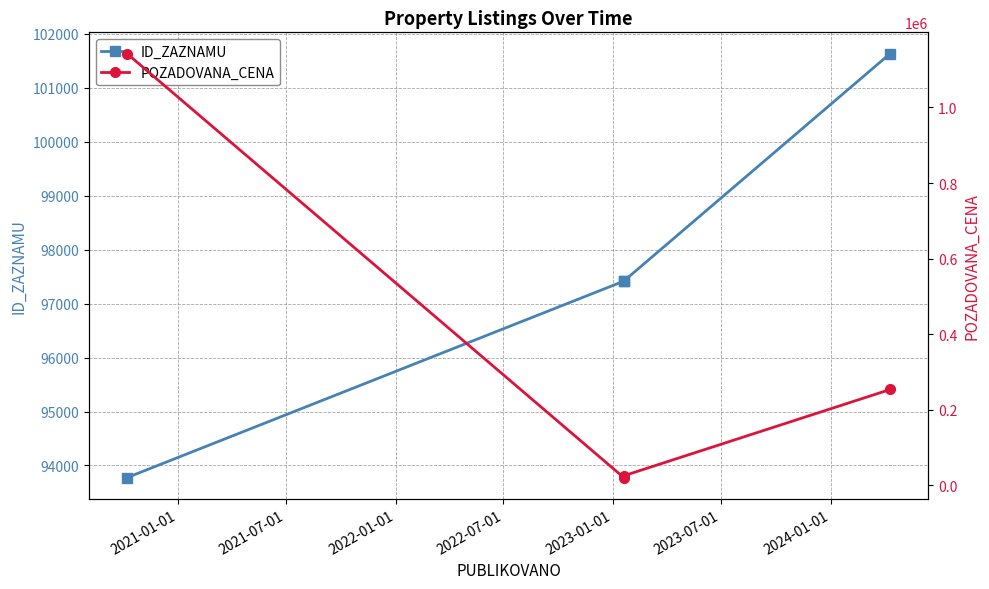

Is it true that ID_ZAZNAMU equals 144806 at 2022-01-01?

False